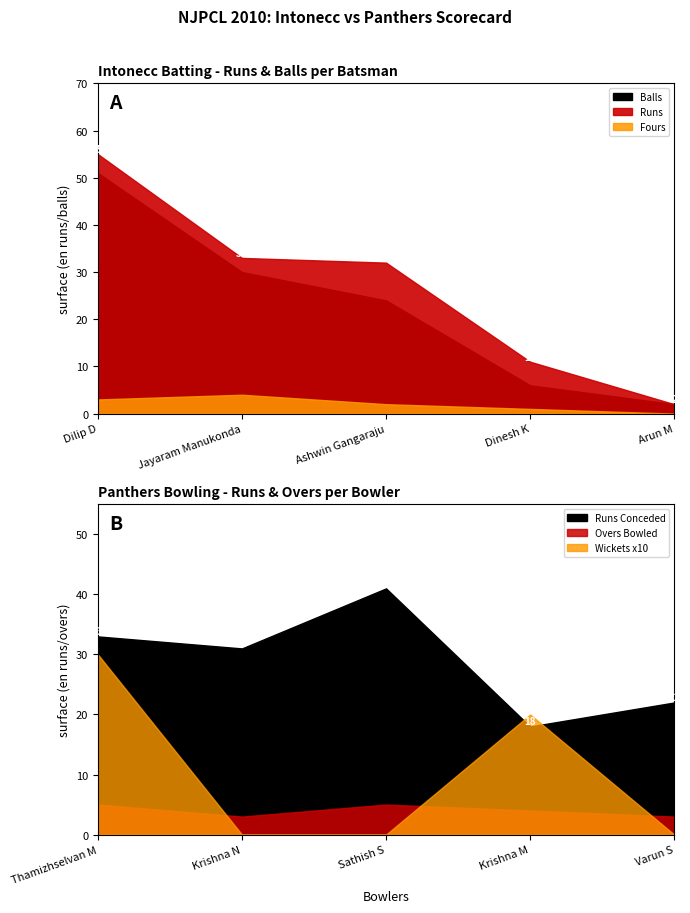

Between Dinesh K and Dilip D, which is larger?

Dilip D